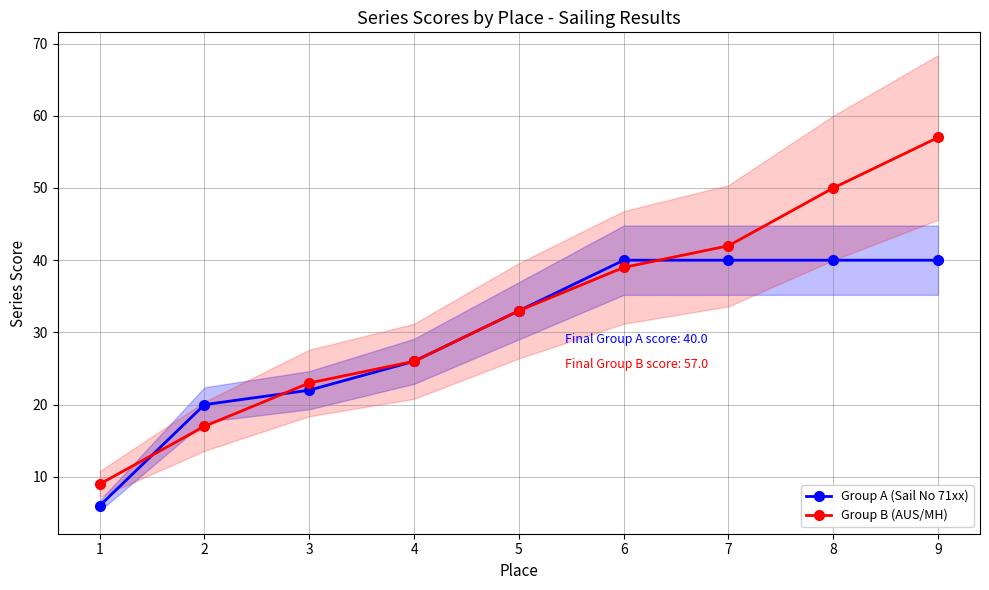

What is the difference between the highest and lowest values at 9?

17